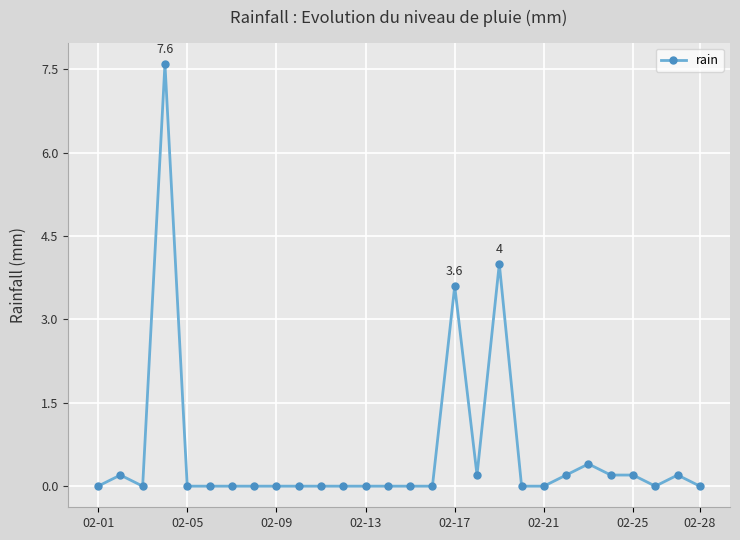

What is the maximum value shown in the chart?

7.6